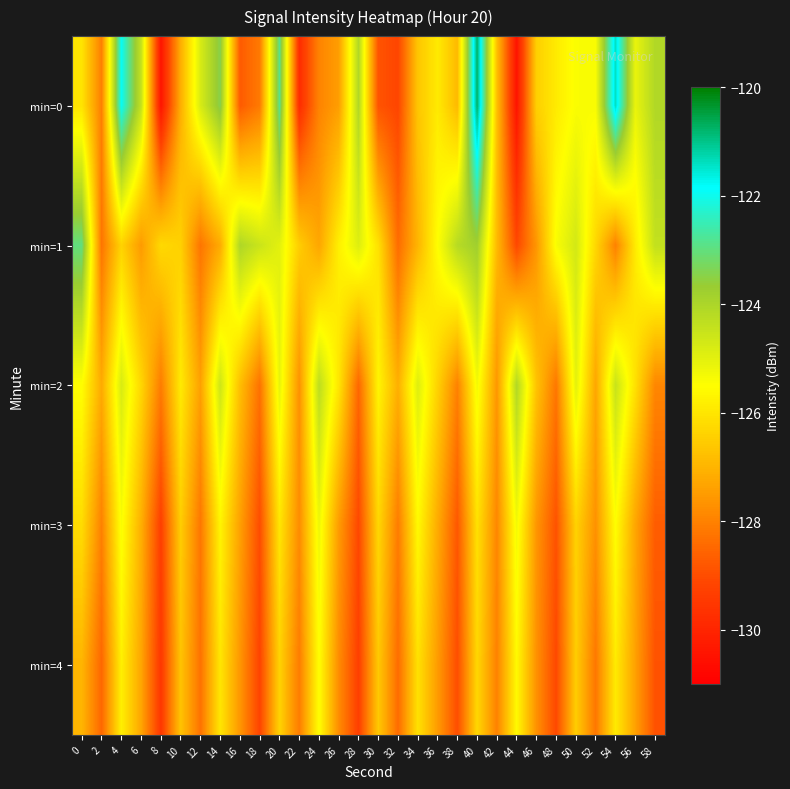

Which has a higher value, 52 or 10?

52